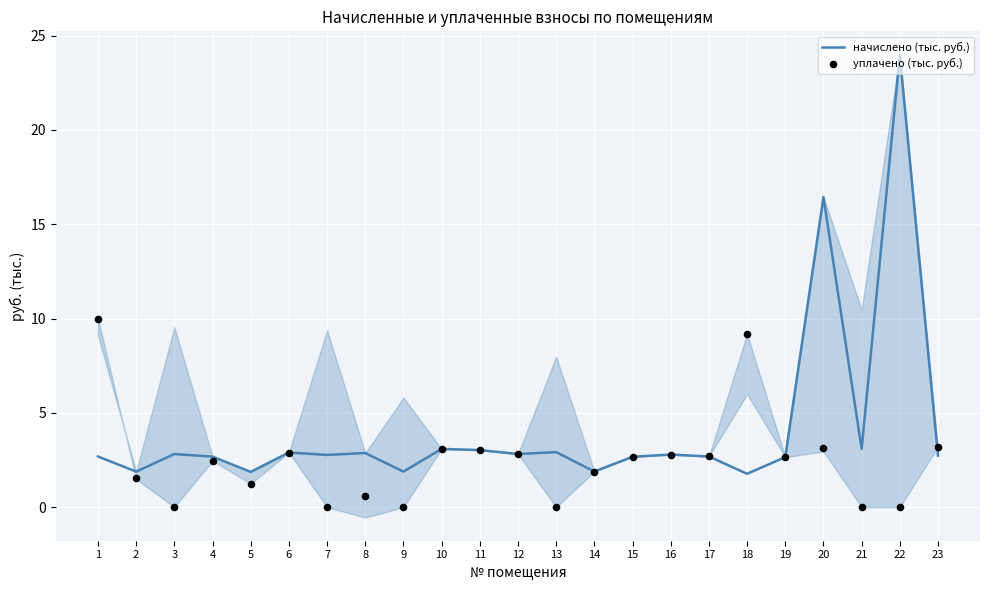

What are all the series names shown in the legend?

начислено (тыс. руб.), уплачено (тыс. руб.)